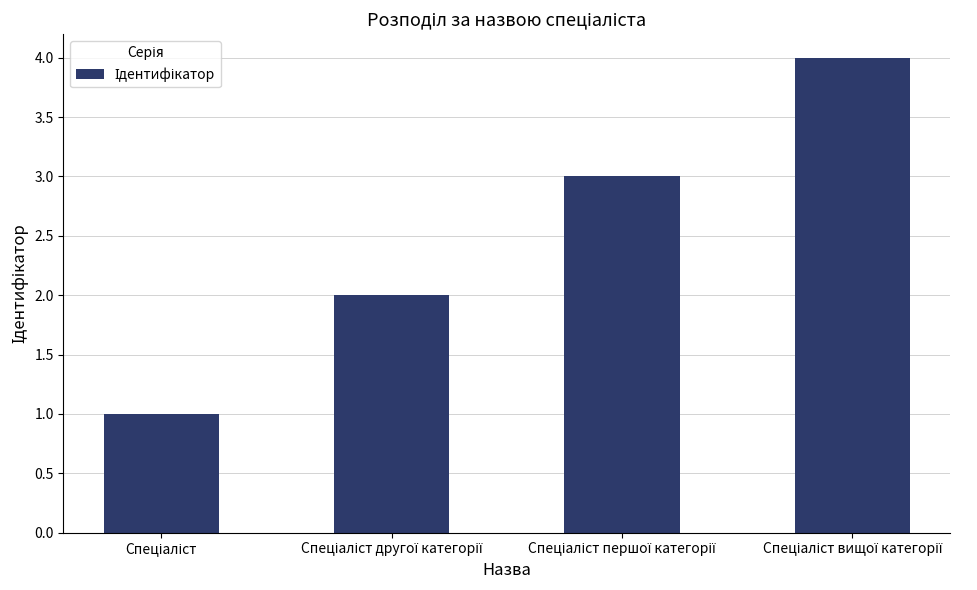

What is the greatest value displayed?

4